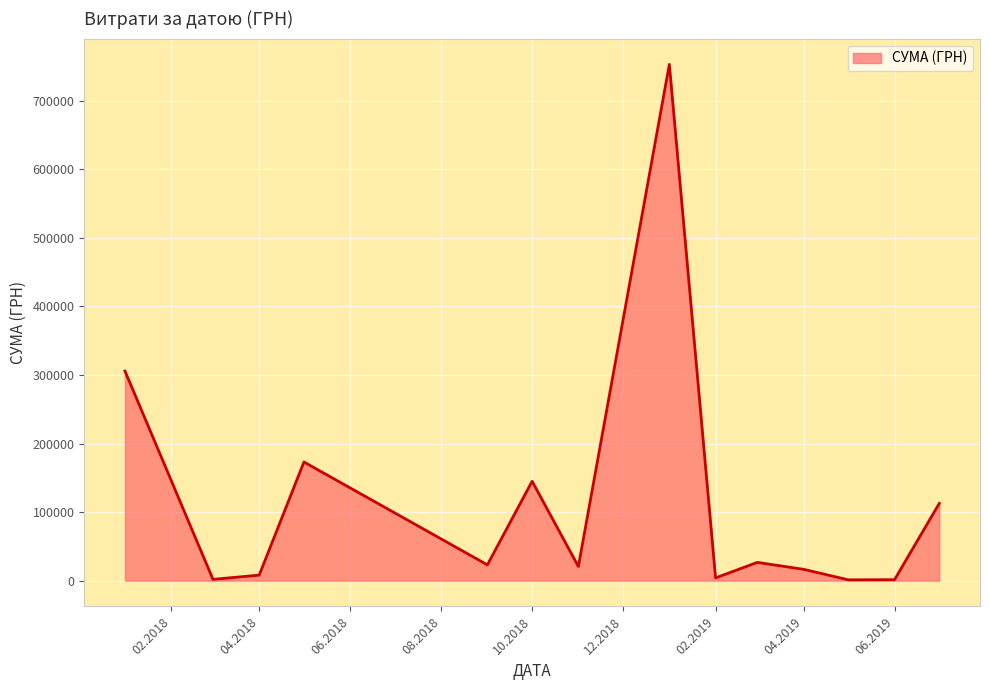

What is the difference between the maximum and minimum values?

752008.9